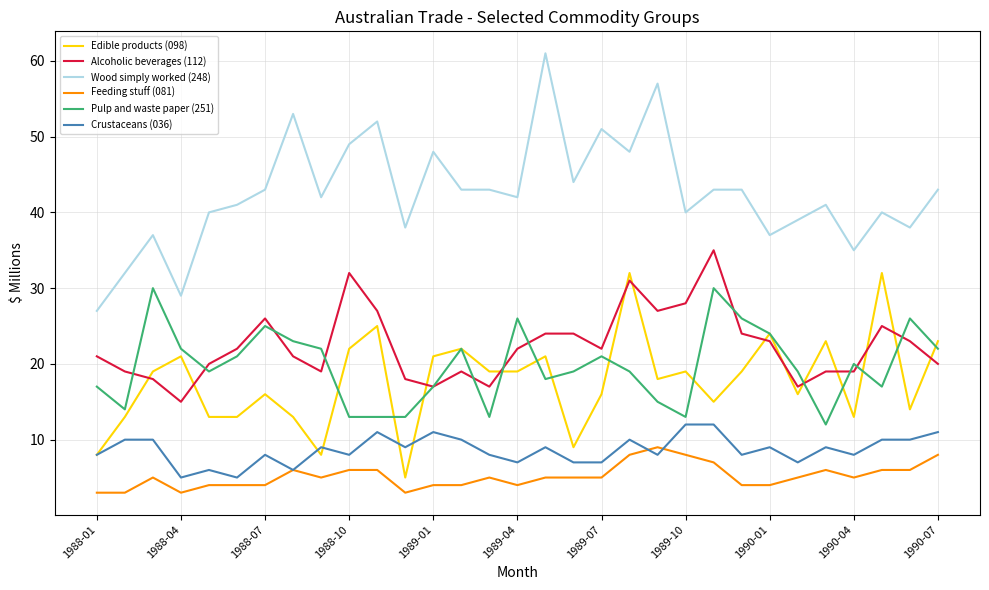

Which series has the largest total across all categories?

Wood simply worked (248)